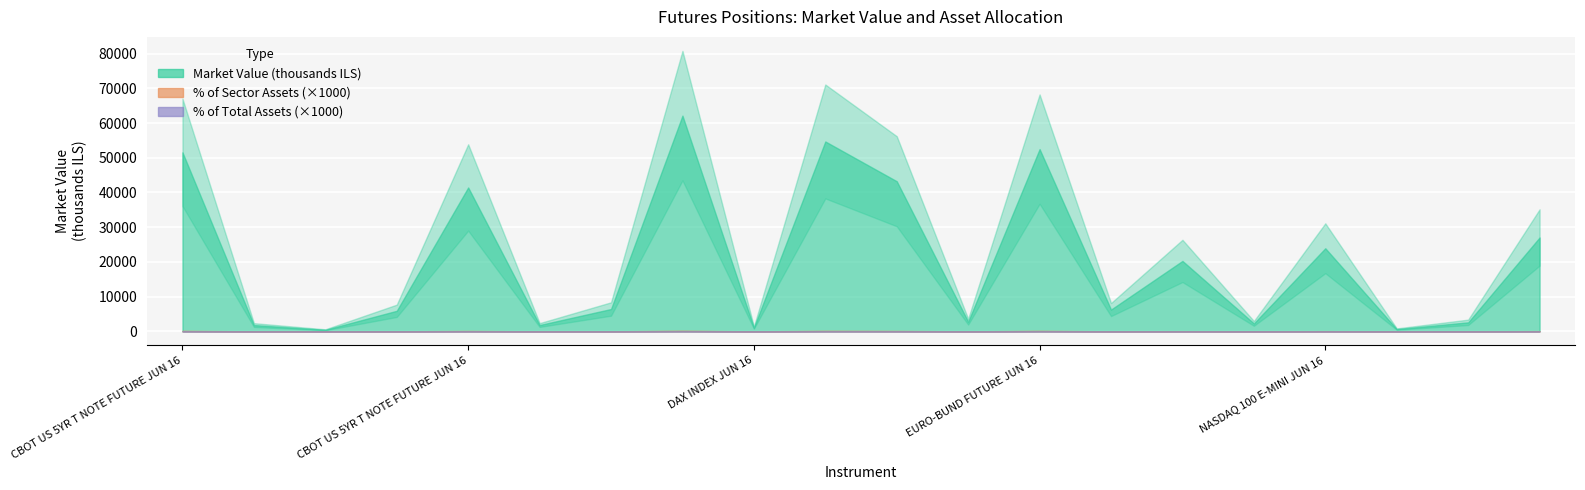

True or false: % of Sector Assets and Market Value (thousands ILS) cross at least once.

False